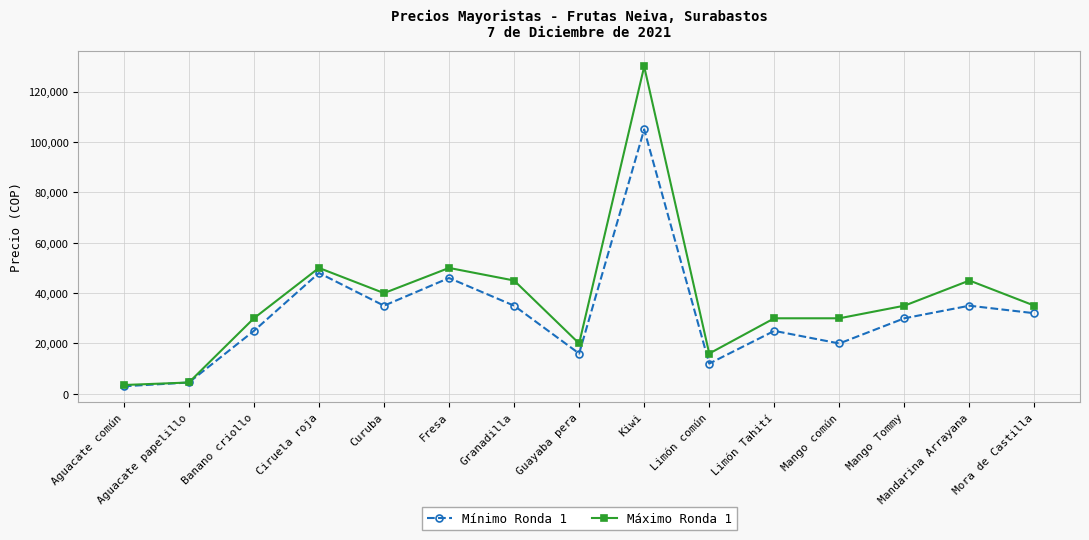

Where is the first local minimum for Mínimo Ronda 1?

Curuba